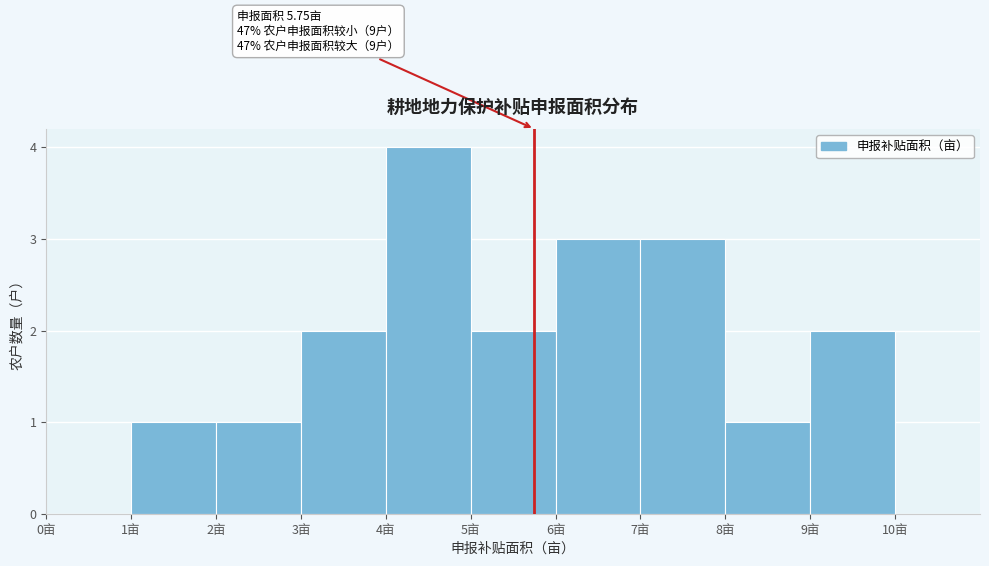

Over which range of the x-axis is the bar tallest?

4 to 5